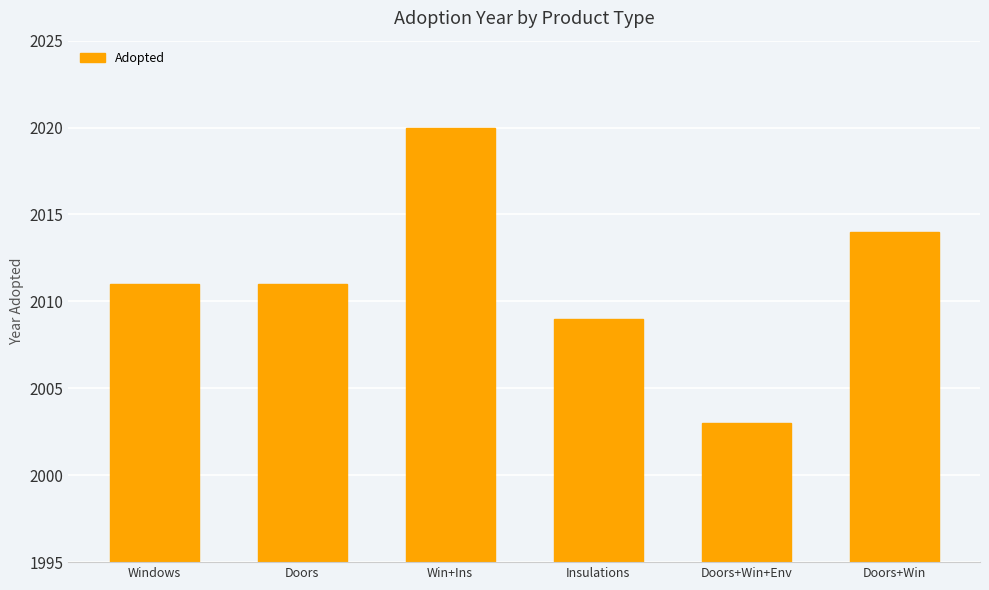

What is the value of the 2nd bar from the left?

2011